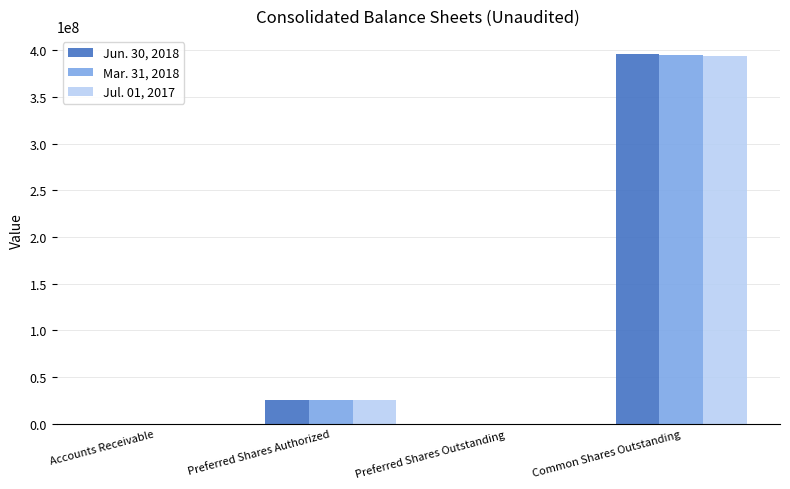

Is the value of Jun. 30, 2018 at Preferred Shares Authorized greater than the value of Jul. 01, 2017 at Accounts Receivable?

Yes